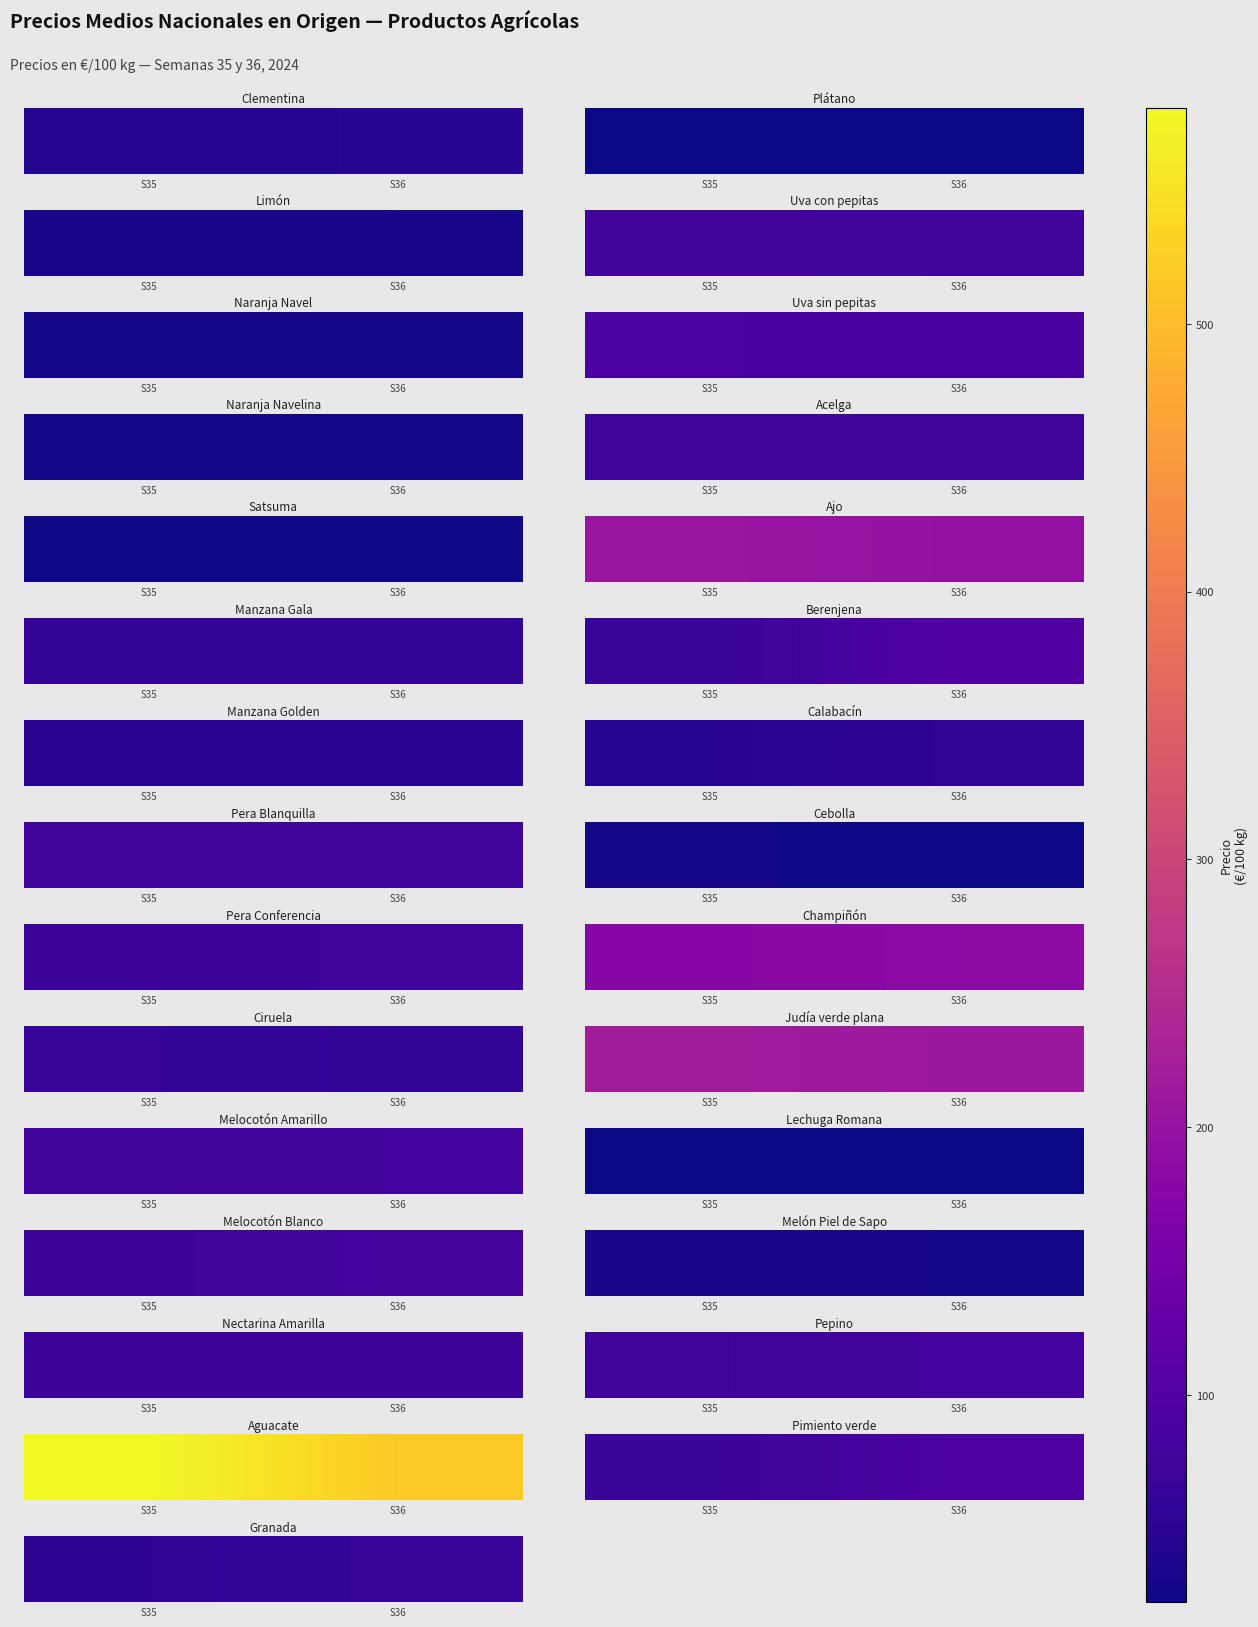

List the labels in order of value, smallest first.

S35, S36